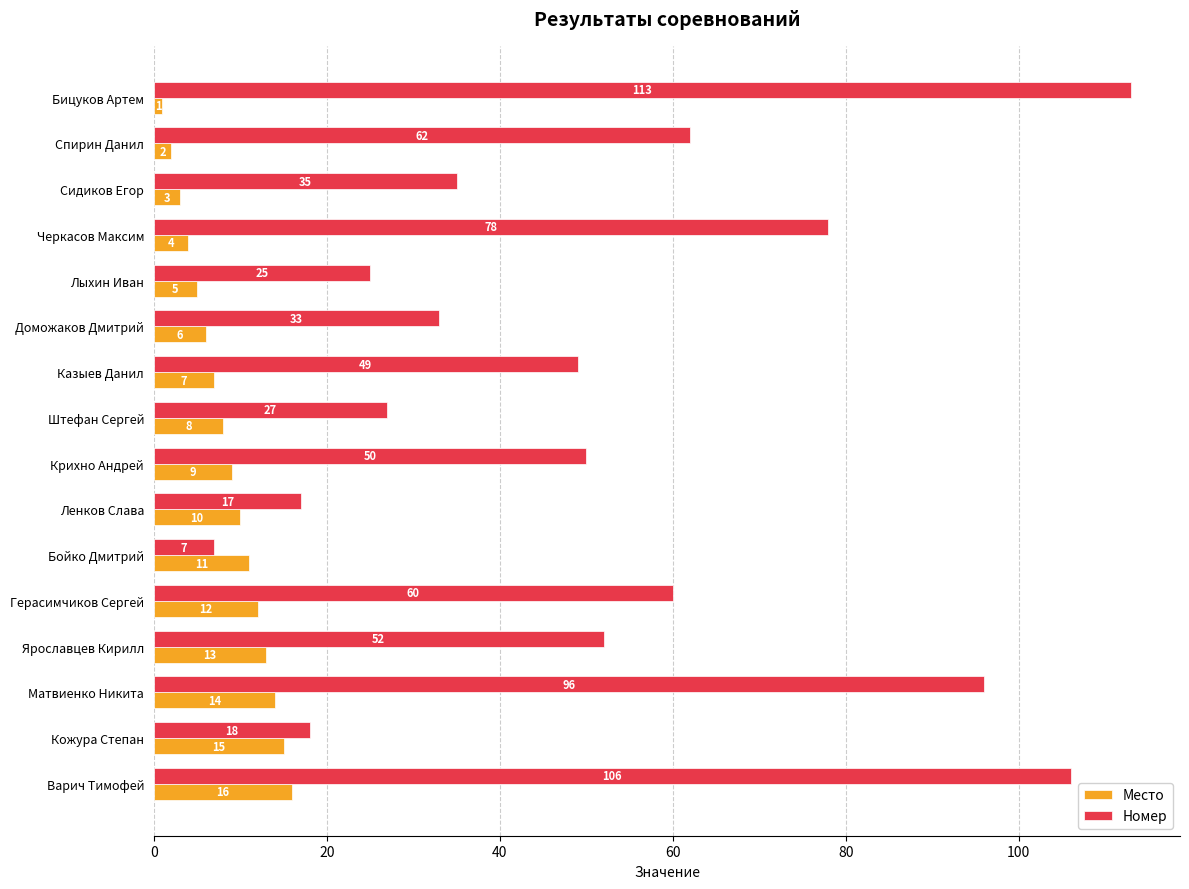

At which label does Место reach its peak?

Варич Тимофей